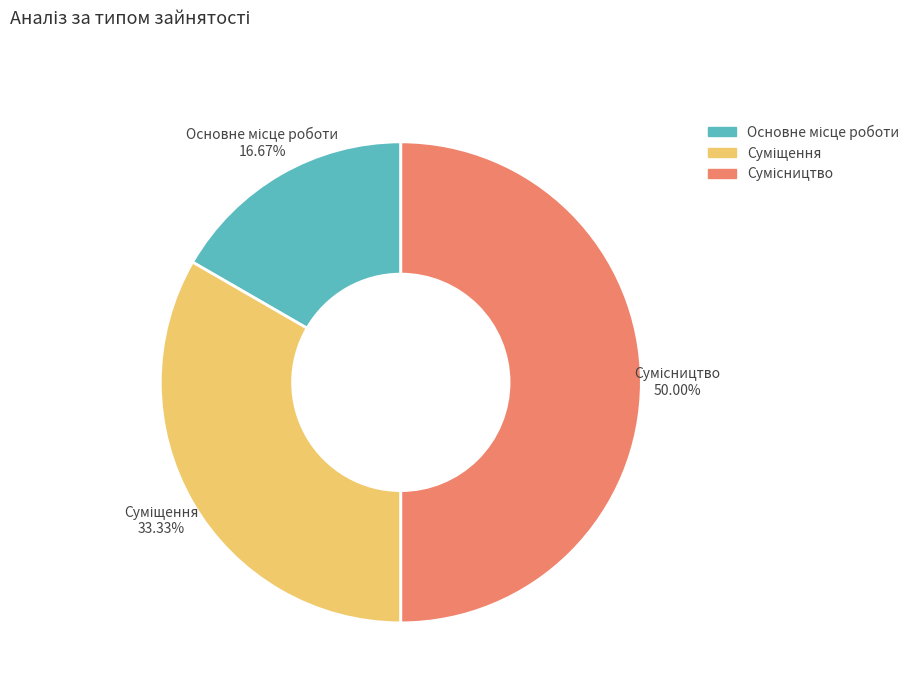

True or false: Сумісництво accounts for 65% of the total.

False